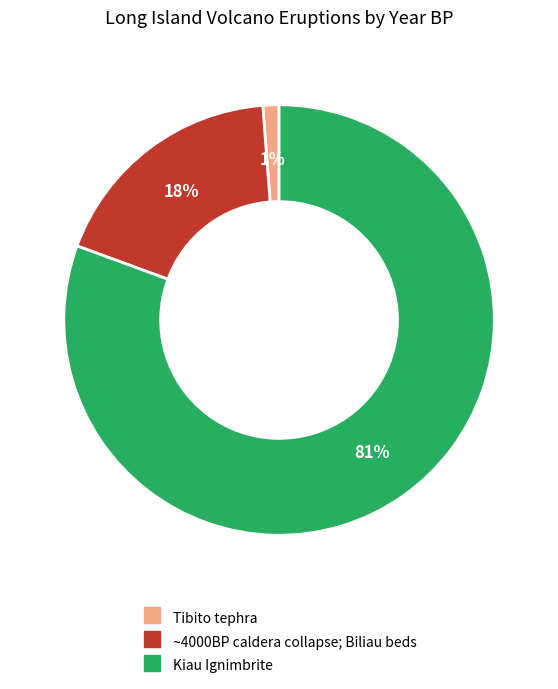

Does Kiau Ignimbrite represent more than half of the total?

Yes